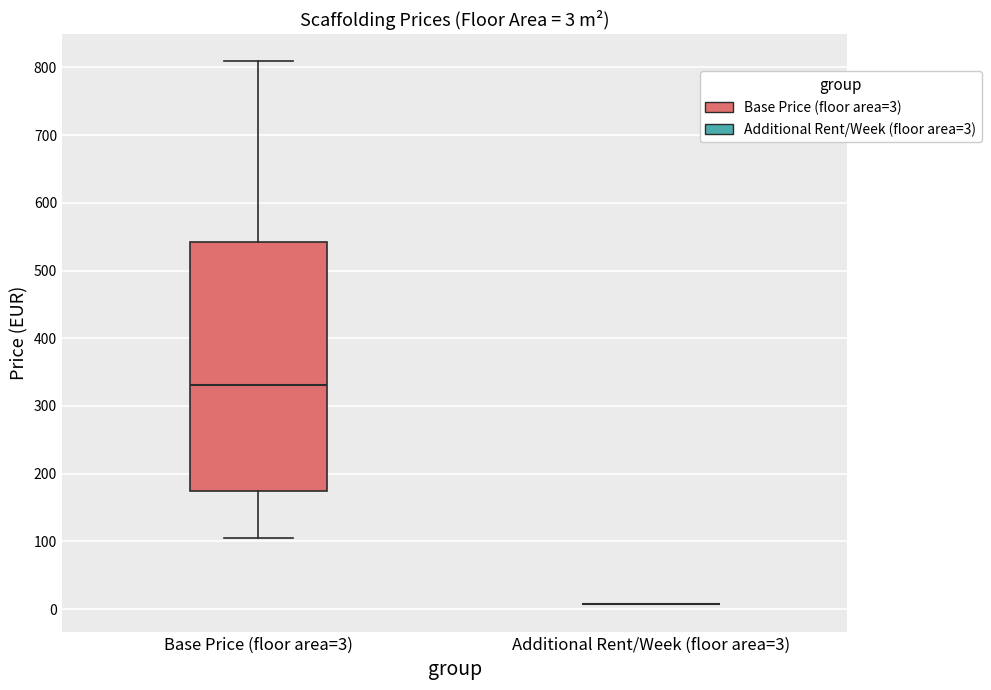

Comparing the boxes themselves (not the whiskers), which one is the tallest?

Base Price (floor area=3)